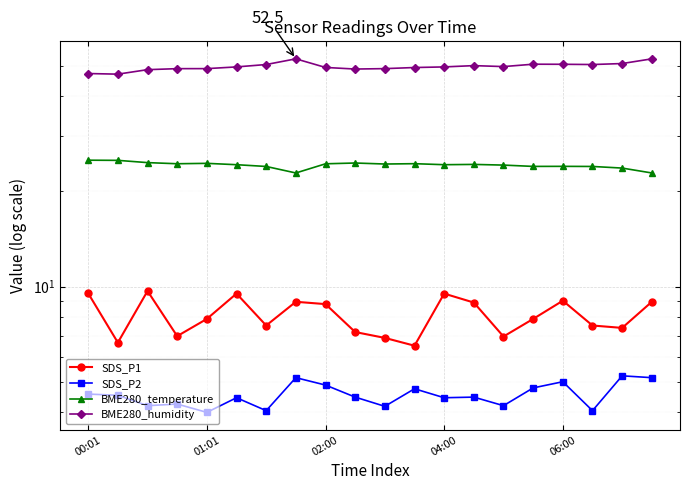

Reading left to right, what are all the values shown in this chart?

SDS_P1: 9.5	6.7	9.7	7.0	7.9	9.5	7.5	8.9	8.8	7.2	6.9	6.5	9.5	8.9	7.0	7.9	9.0	7.5	7.4	8.9
SDS_P2: 4.6	4.5	4.2	4.2	4.0	4.5	4.0	5.2	4.9	4.5	4.2	4.8	4.5	4.5	4.2	4.8	5.0	4.0	5.2	5.2
BME280_temperature: 25.1	25.1	24.7	24.5	24.5	24.3	24.0	22.9	24.4	24.6	24.4	24.5	24.3	24.3	24.2	24.0	24.0	24.0	23.7	22.9
BME280_humidity: 47.2	47.0	48.5	48.9	48.9	49.5	50.4	52.5	49.3	48.8	48.9	49.3	49.5	50.0	49.6	50.5	50.5	50.4	50.7	52.5